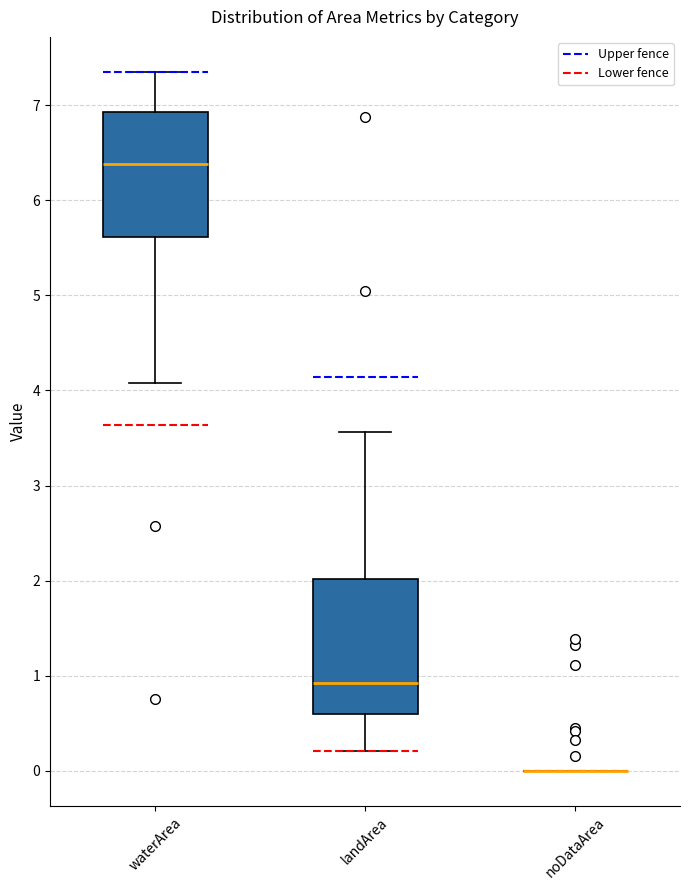

Reading left to right, read every box against the y-axis: the position of its median line, the range the box covers, and the ends of its whiskers. The values are not printed on the chart, so give them approximately, as read against the axis.

waterArea: median 6.4, box 5.6 to 6.9, whiskers 4.1 to 7.4
landArea: median 0.9, box 0.6 to 2.0, whiskers 0.2 to 3.6
noDataArea: box collapsed to a line at 0.0, whiskers 0.0 to 0.0